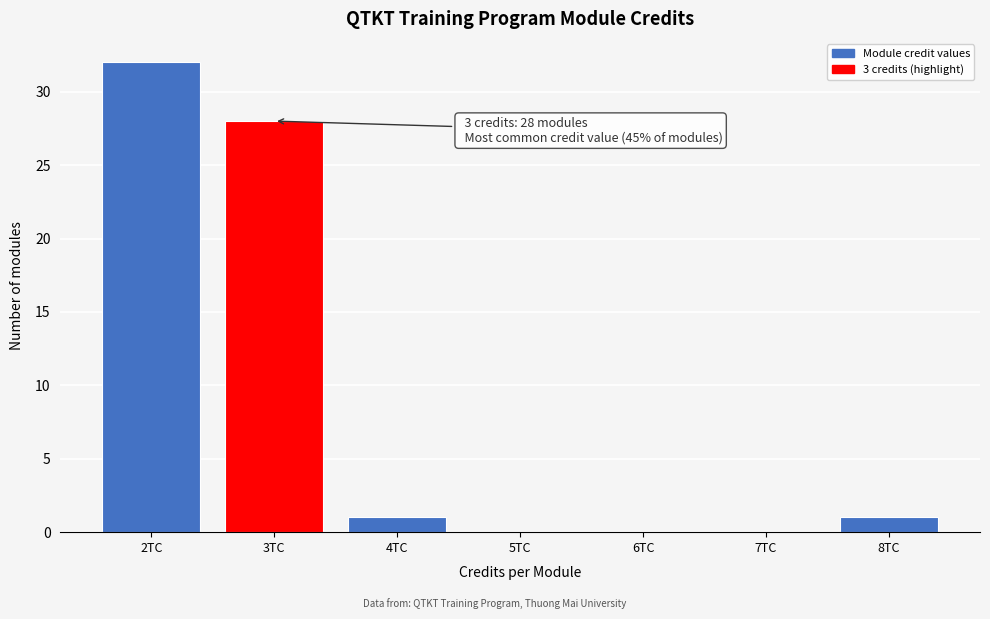

Reading right to left, transcribe all the data shown in this chart.

8TC=1	7TC=0	6TC=0	5TC=0	4TC=1	3TC=28	2TC=32